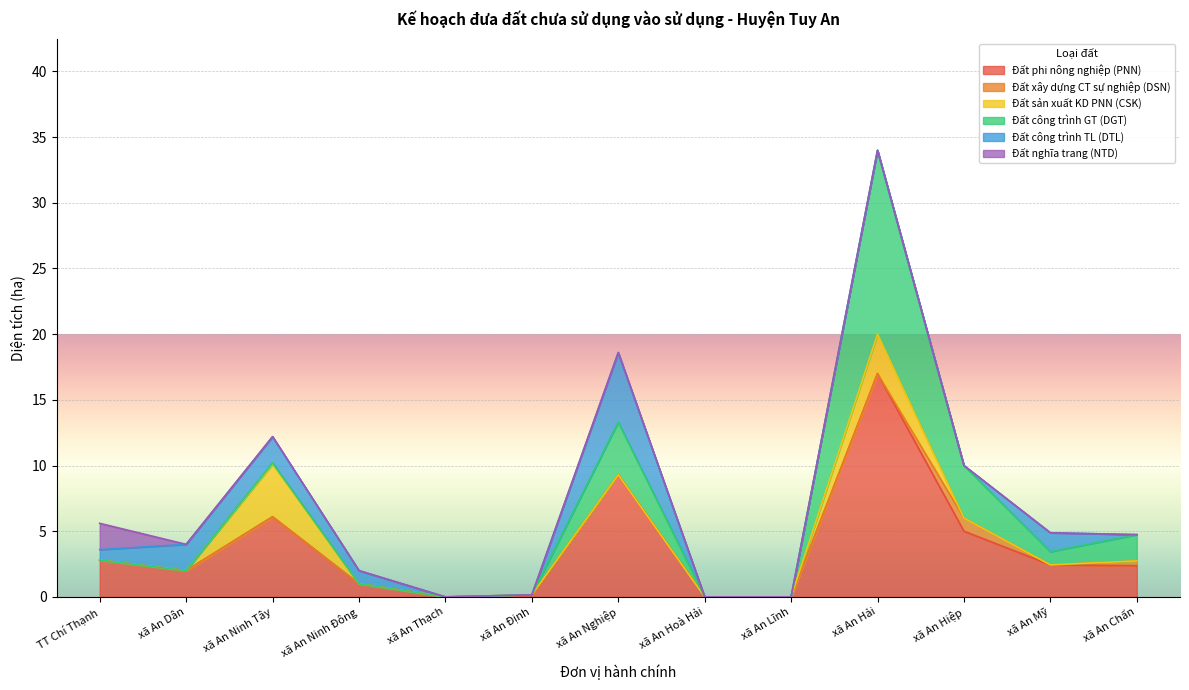

At which label does Đất phi nông nghiệp (PNN) reach its peak?

xã An Hải